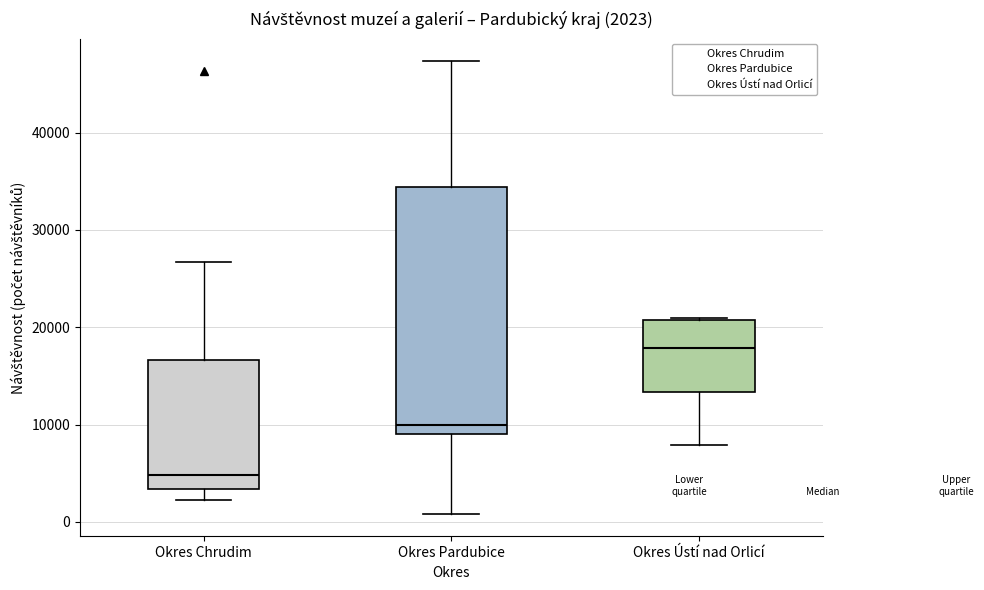

Which box's median line is the highest?

Okres Ústí nad Orlicí